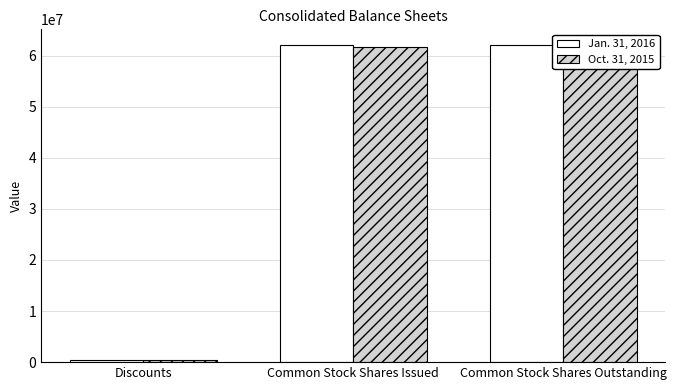

Where is Jan. 31, 2016 nearest to the value 31229287?

Discounts